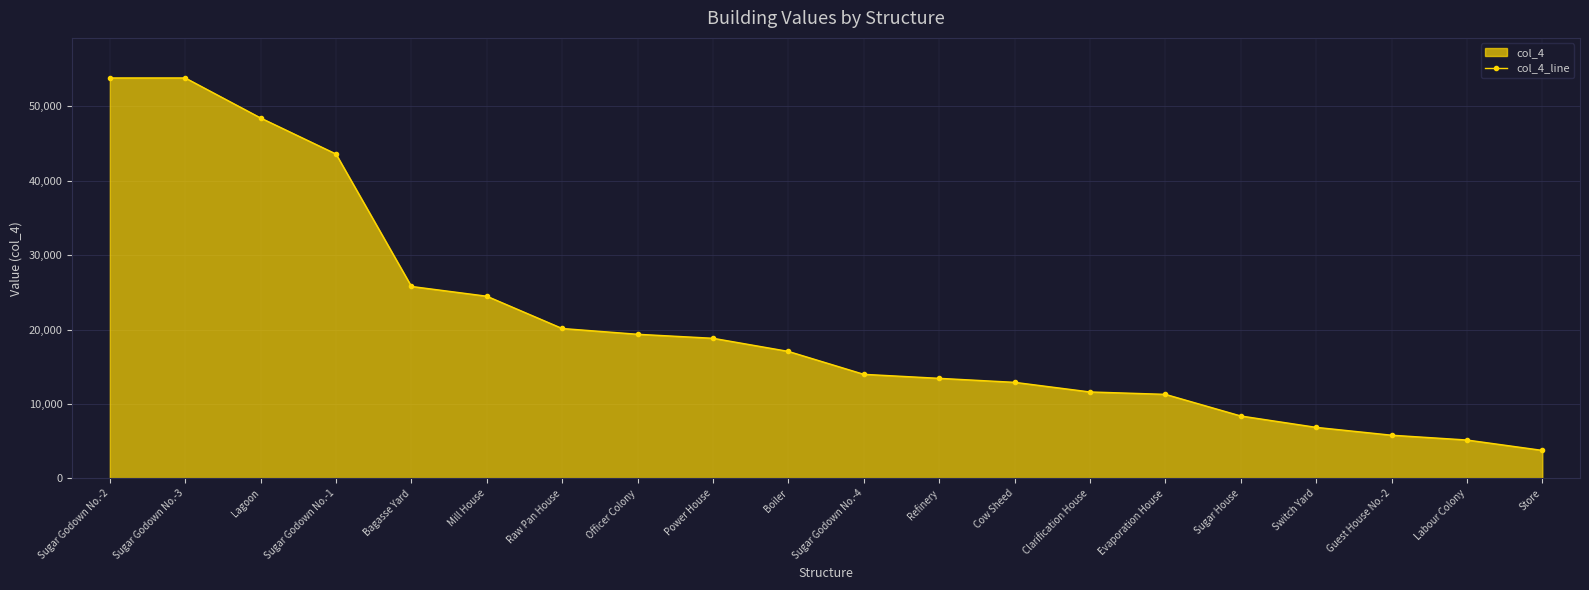

What is the greatest value displayed?

53820.0